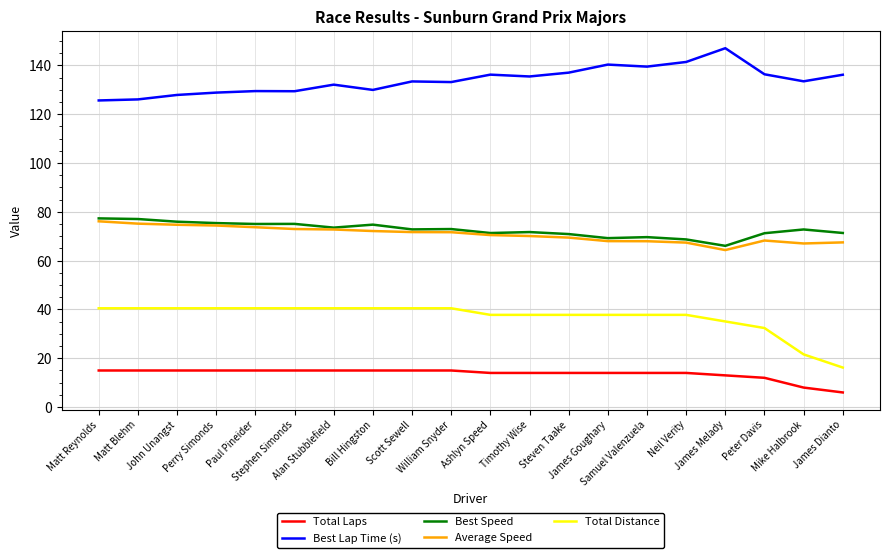

Count the number of categories in the chart.

20